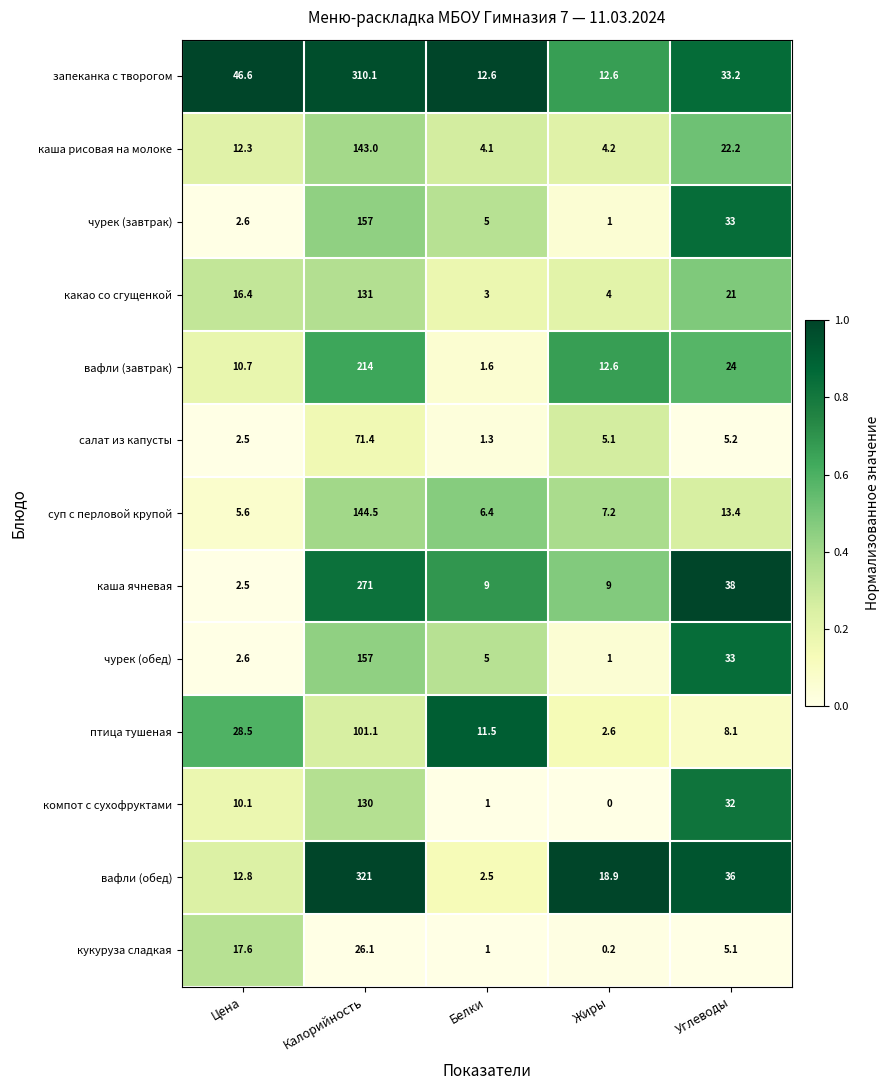

What is the total value across all series at Белки?

64.0